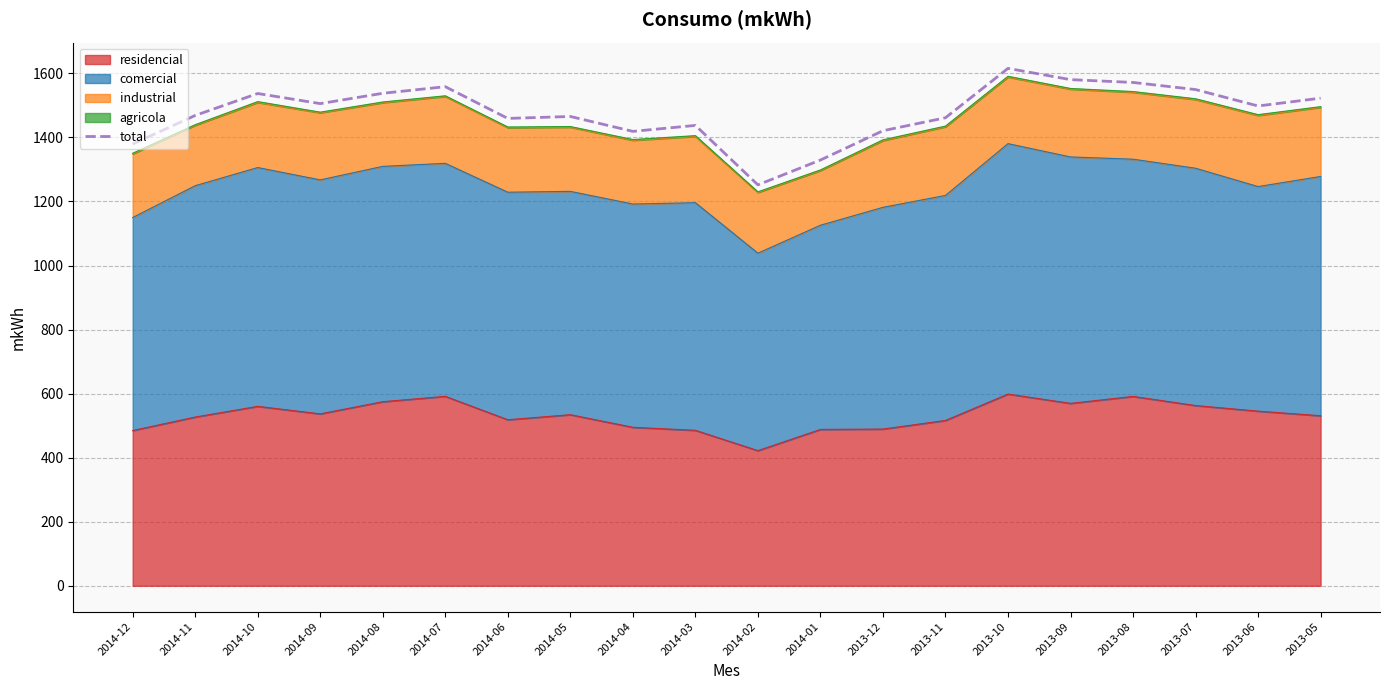

List the labels in order of value, smallest first.

2014-02, 2014-01, 2014-12, 2014-04, 2013-12, 2014-03, 2014-06, 2013-11, 2014-05, 2014-11, 2013-06, 2014-09, 2013-05, 2014-10, 2014-08, 2013-07, 2014-07, 2013-08, 2013-09, 2013-10